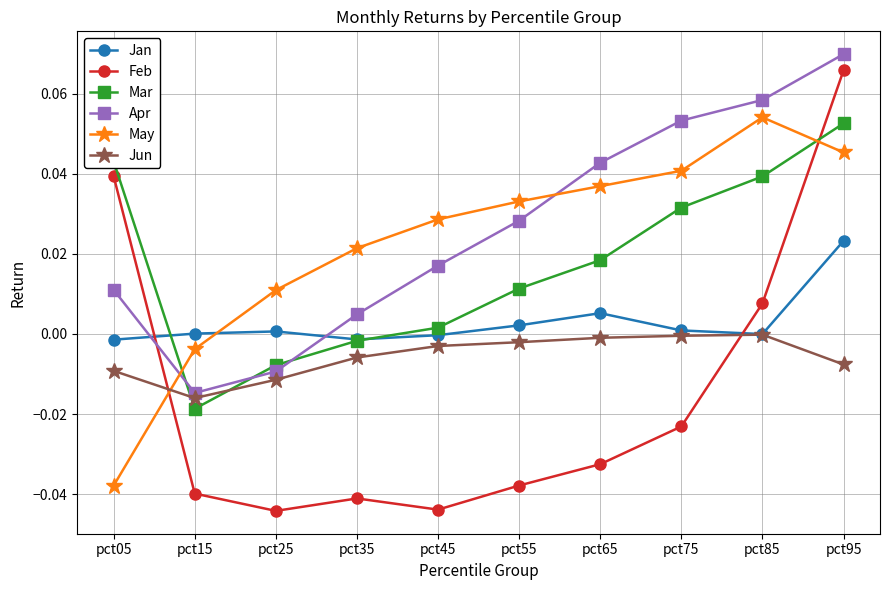

The value of May at pct95 is 0.0. True or false?

True